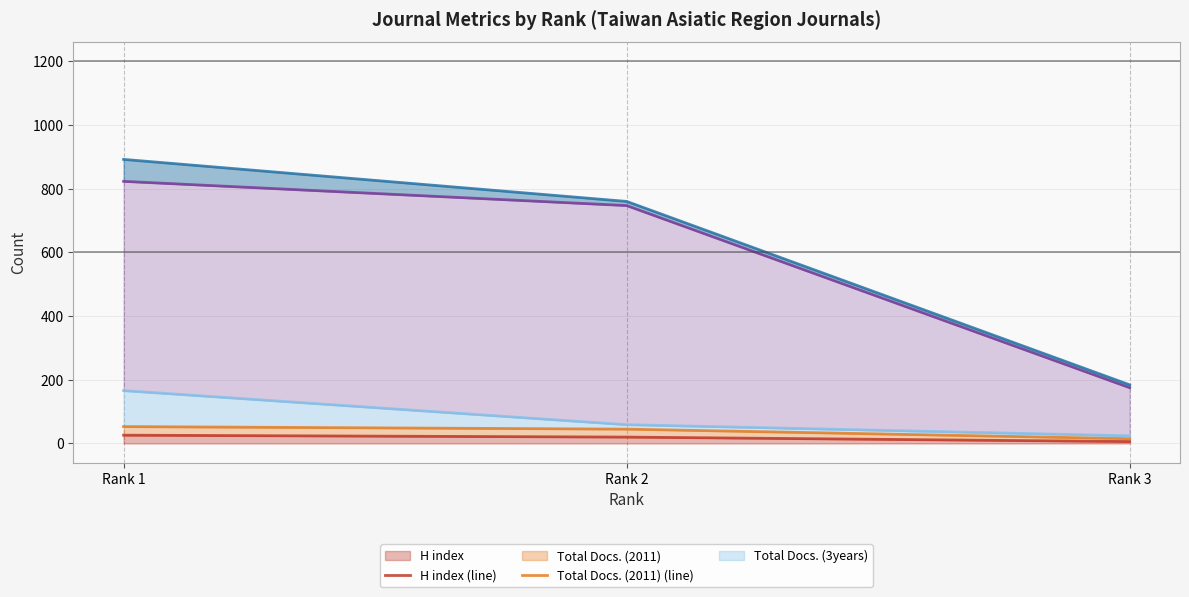

Rank the series at Rank 2 from lowest to highest value.

H index (line), Total Docs. (2011) (line), Total Docs. (3years) (line), Total Refs. (line), Total Cites (3years) (line)